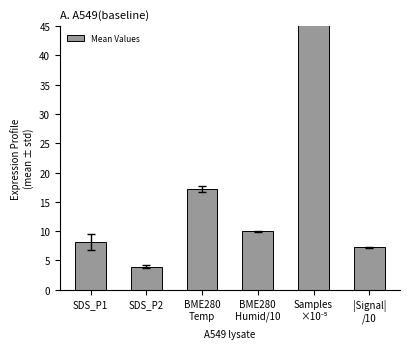

What is the difference between the values at Samples
×10⁻⁵ and |Signal|
/10?

44.7